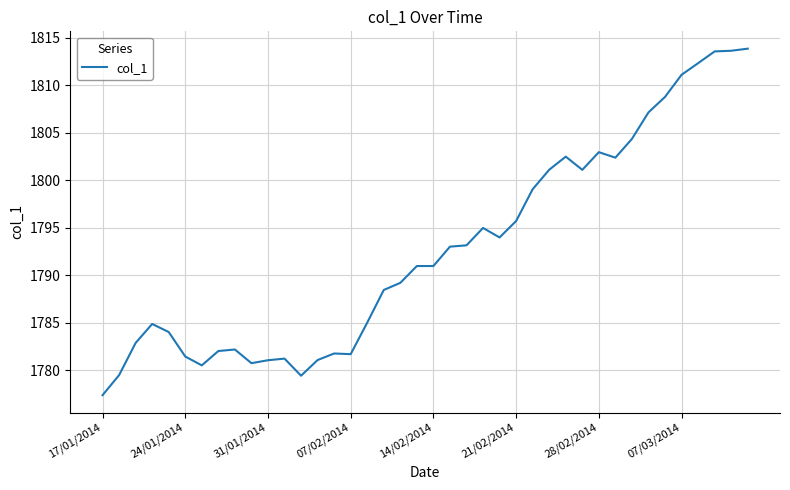

What is the greatest value displayed?

1813.9